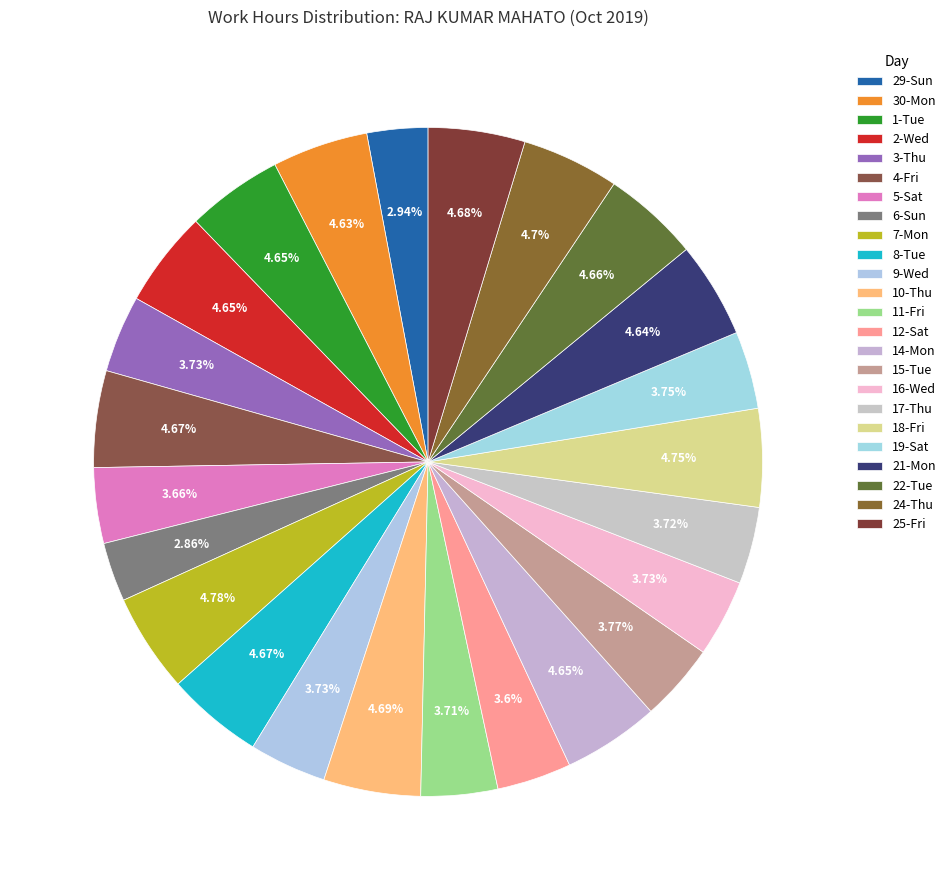

How many segments does this pie chart have?

24